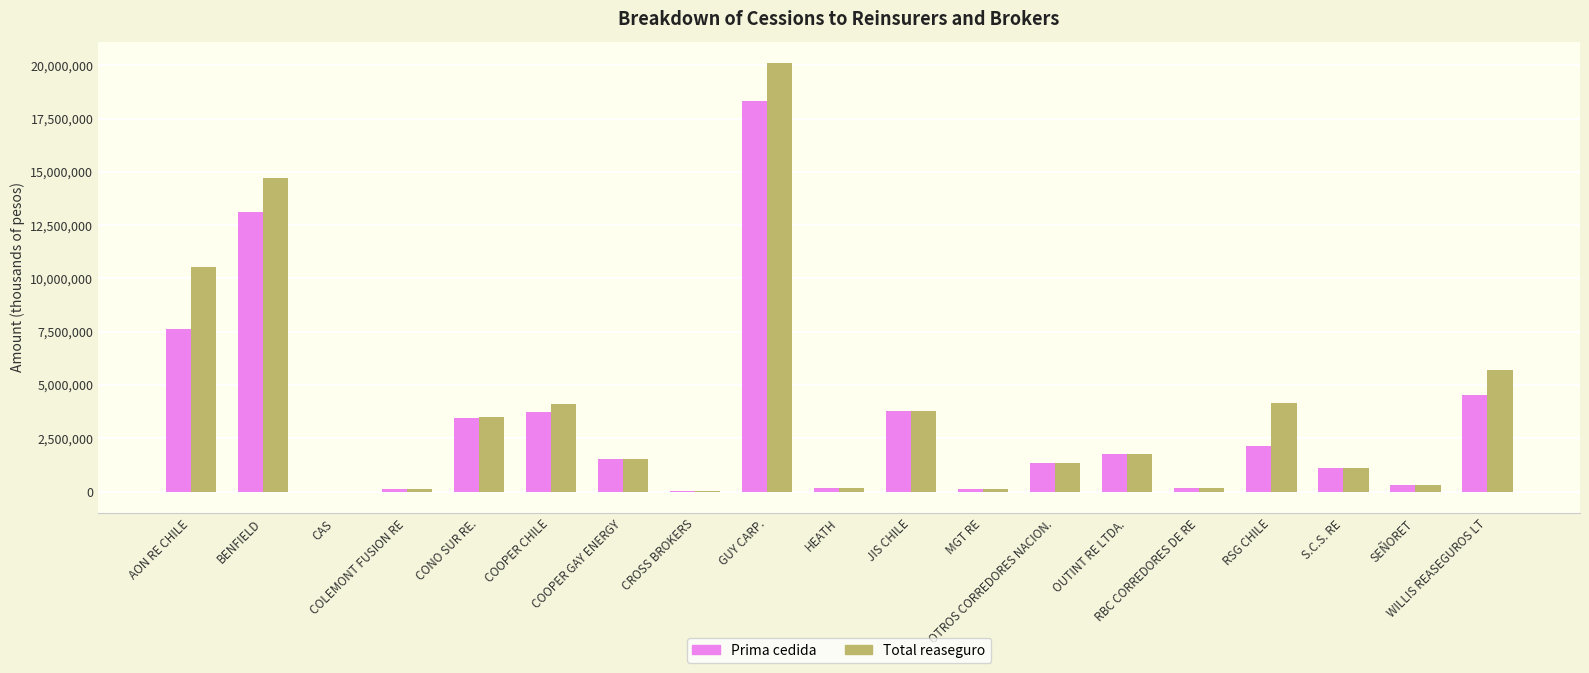

At which label is Prima cedida closest to 9169631?

AON RE CHILE